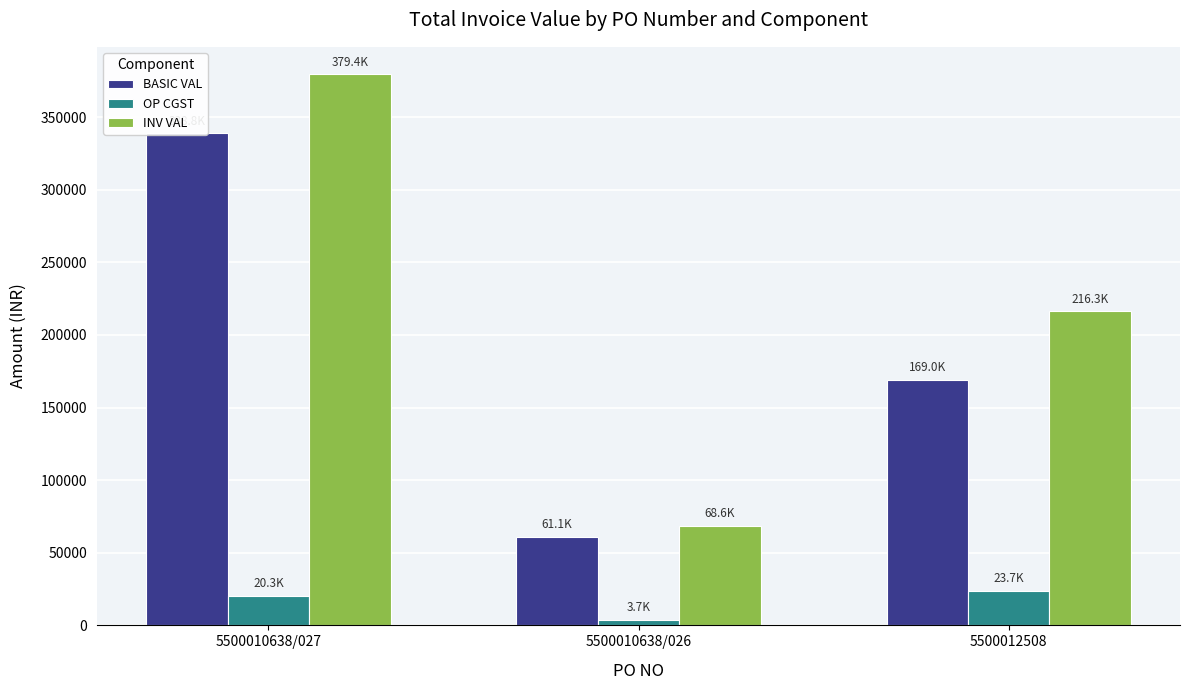

What is the sum of the BASIC VAL values at 5500010638/027 and 5500012508?

507744.2